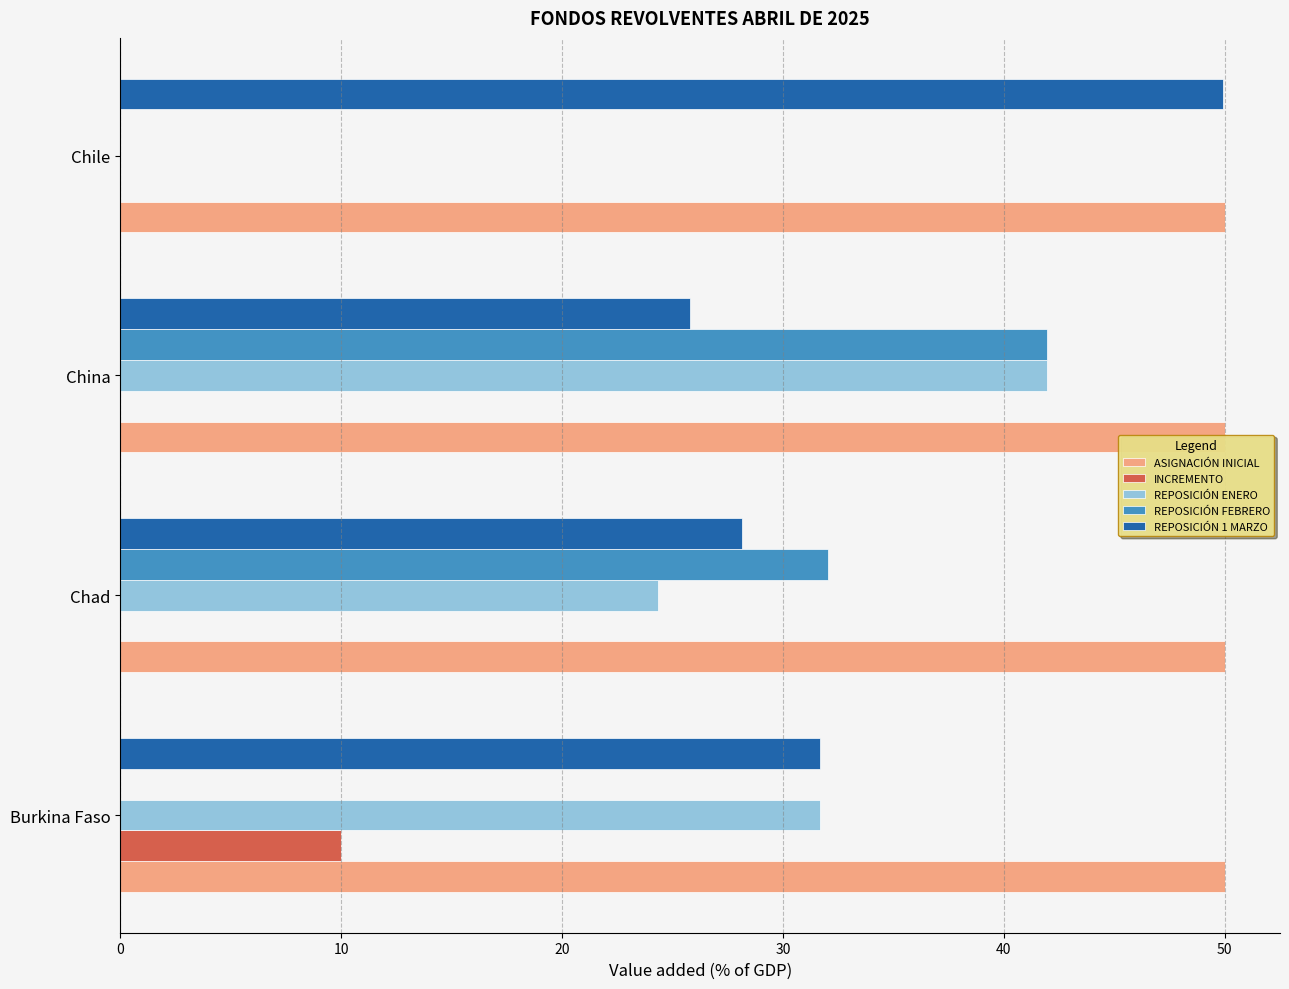

How many values in REPOSICIÓN ENERO are above zero?

3